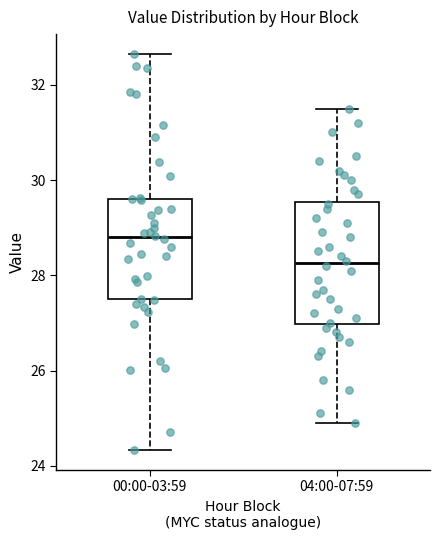

Where does the median line of the box for 00:00-03:59 sit on the y-axis? The values are not printed on the chart, so give them approximately, as read against the axis.

28.8